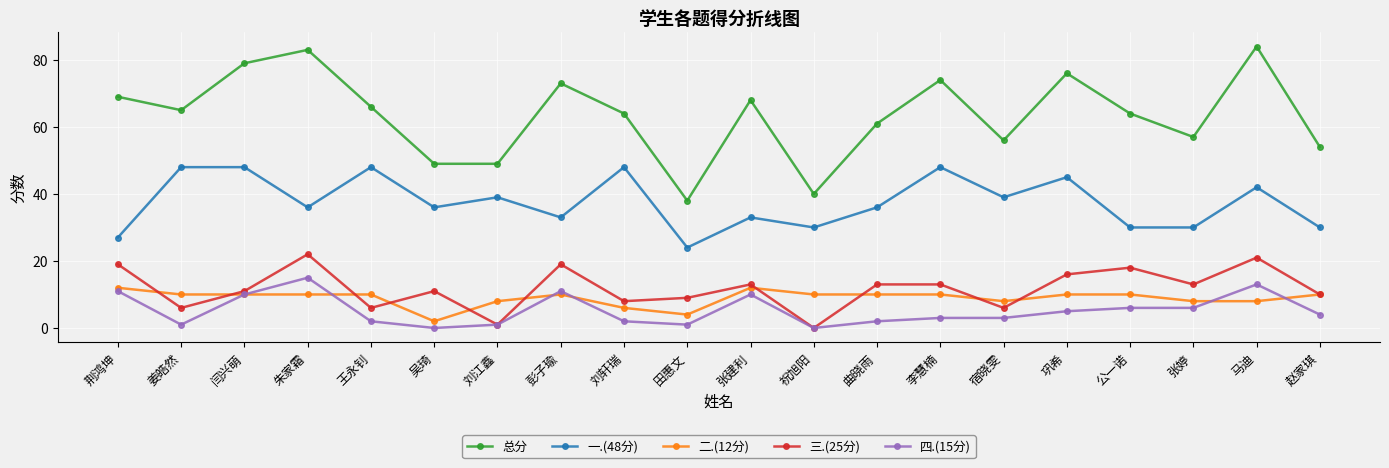

In 总分, how many points are higher than both neighbors (excluding endpoints)?

6